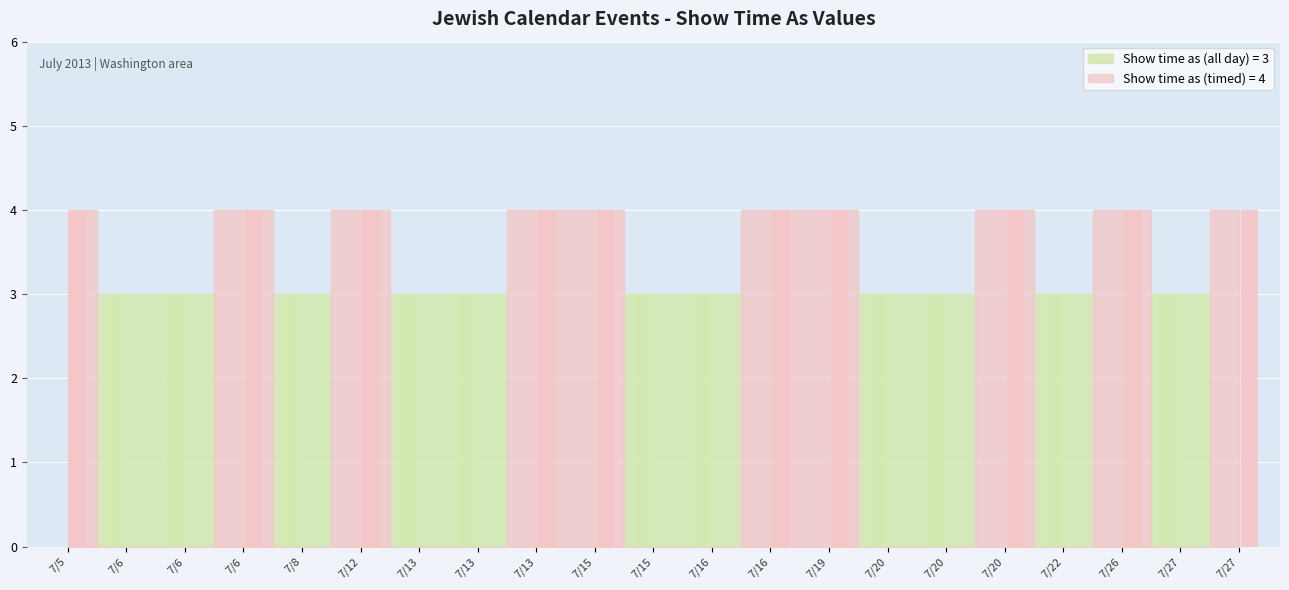

What are all the series names shown in the legend?

Show time as (all day), Show time as (timed)